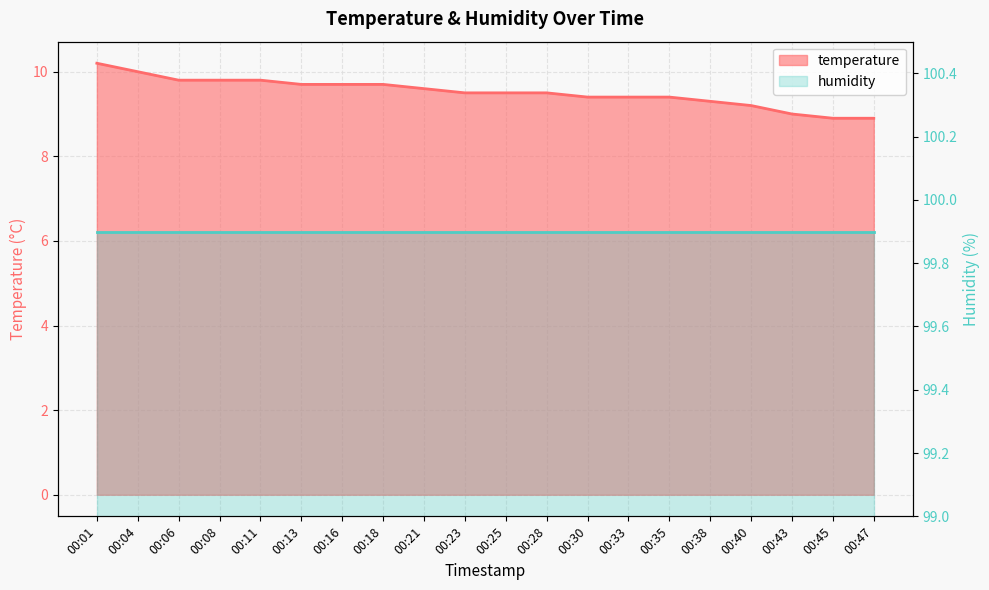

List the labels in order of value, largest first.

00:01, 00:04, 00:06, 00:08, 00:11, 00:13, 00:16, 00:18, 00:21, 00:23, 00:25, 00:28, 00:30, 00:33, 00:35, 00:38, 00:40, 00:43, 00:45, 00:47